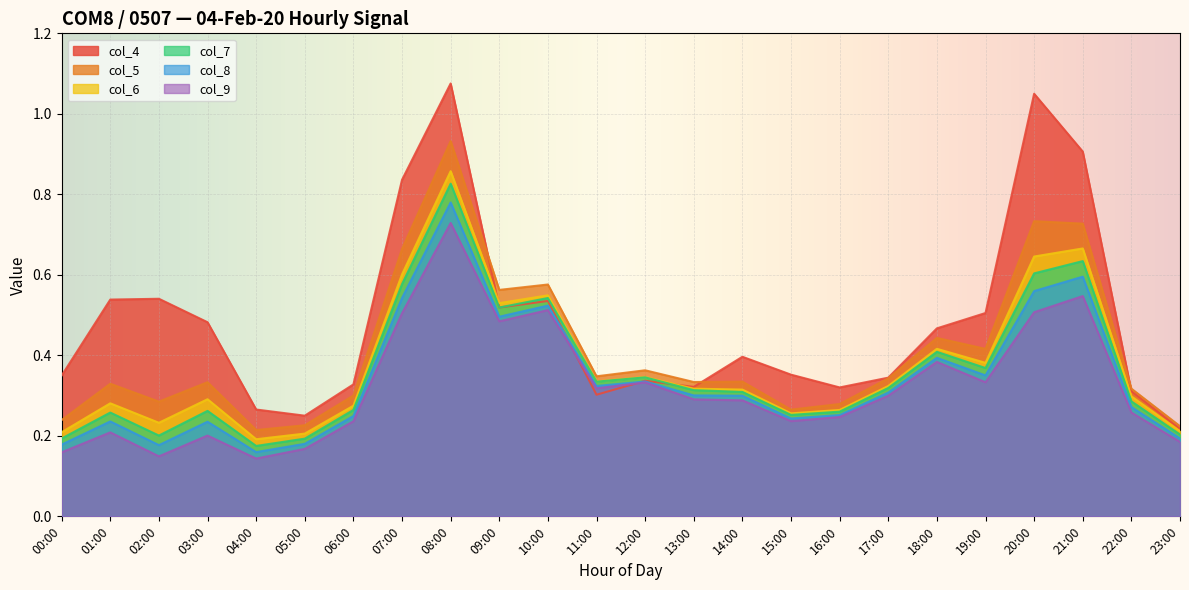

Reading left to right, transcribe all the data shown in this chart.

col_4: 0.3	0.5	0.5	0.5	0.3	0.3	0.3	0.8	1.1	0.5	0.5	0.3	0.3	0.3	0.4	0.4	0.3	0.3	0.5	0.5	1.0	0.9	0.3	0.2
col_5: 0.2	0.3	0.3	0.3	0.2	0.2	0.3	0.7	0.9	0.6	0.6	0.3	0.4	0.3	0.3	0.3	0.3	0.3	0.4	0.4	0.7	0.7	0.3	0.2
col_6: 0.2	0.3	0.2	0.3	0.2	0.2	0.3	0.6	0.9	0.5	0.5	0.3	0.3	0.3	0.3	0.3	0.3	0.3	0.4	0.4	0.6	0.7	0.3	0.2
col_7: 0.2	0.3	0.2	0.3	0.2	0.2	0.3	0.6	0.8	0.5	0.5	0.3	0.3	0.3	0.3	0.3	0.3	0.3	0.4	0.4	0.6	0.6	0.3	0.2
col_8: 0.2	0.2	0.2	0.2	0.2	0.2	0.2	0.5	0.8	0.5	0.5	0.3	0.3	0.3	0.3	0.2	0.3	0.3	0.4	0.4	0.6	0.6	0.3	0.2
col_9: 0.2	0.2	0.1	0.2	0.1	0.2	0.2	0.5	0.7	0.5	0.5	0.3	0.3	0.3	0.3	0.2	0.2	0.3	0.4	0.3	0.5	0.5	0.3	0.2